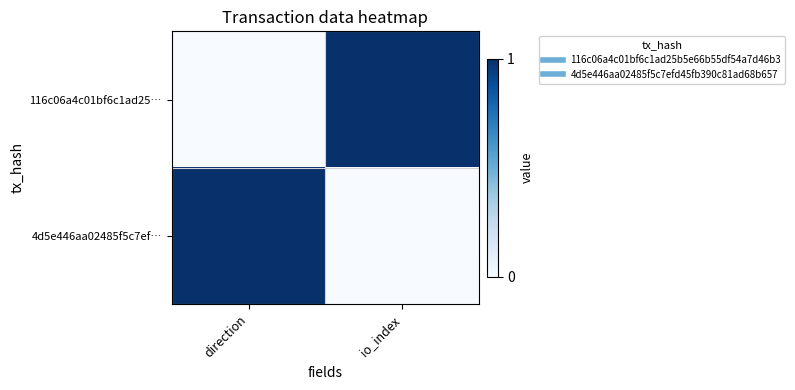

Which series has the widest spread of values?

116c06a4c01bf6c1ad25…